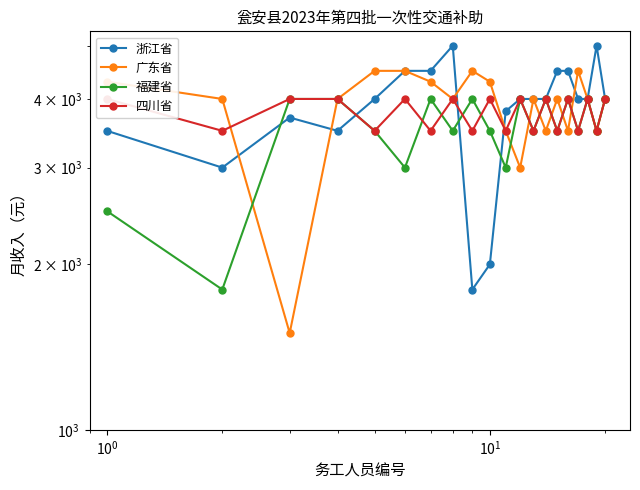

How many distinct data groups are displayed?

4